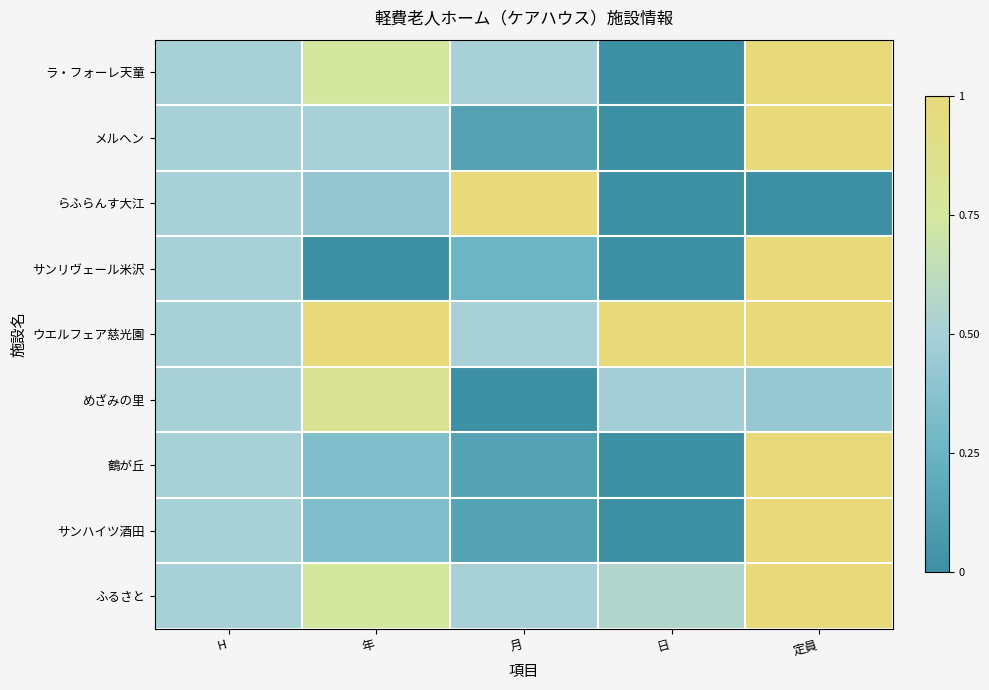

Reading left to right, what are all the values shown in this chart?

ラ・フォーレ天童: H=0.5	年=0.8	月=0.5	日=0.0	定員=1.0
メルヘン: H=0.5	年=0.5	月=0.1	日=0.0	定員=1.0
らふらんす大江: H=0.5	年=0.4	月=1.0	日=0.0	定員=0.0
サンリヴェール米沢: H=0.5	年=0.0	月=0.2	日=0.0	定員=1.0
ウエルフェア慈光園: H=0.5	年=1.0	月=0.5	日=1.0	定員=1.0
めざみの里: H=0.5	年=0.8	月=0.0	日=0.5	定員=0.4
鶴が丘: H=0.5	年=0.3	月=0.1	日=0.0	定員=1.0
サンハイツ酒田: H=0.5	年=0.3	月=0.1	日=0.0	定員=1.0
ふるさと: H=0.5	年=0.8	月=0.5	日=0.6	定員=1.0